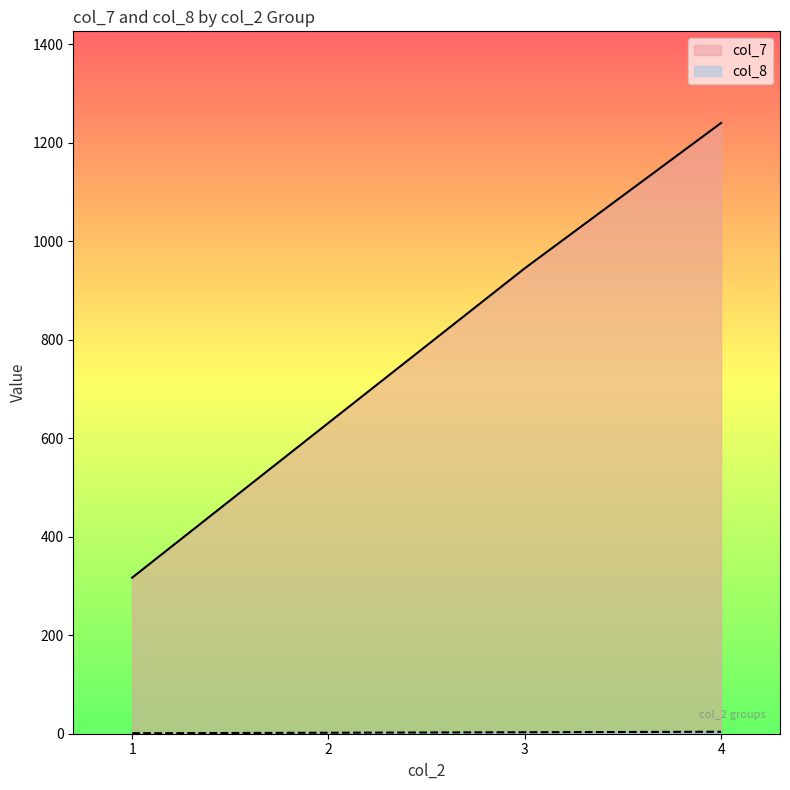

Which series has the widest spread of values?

col_7